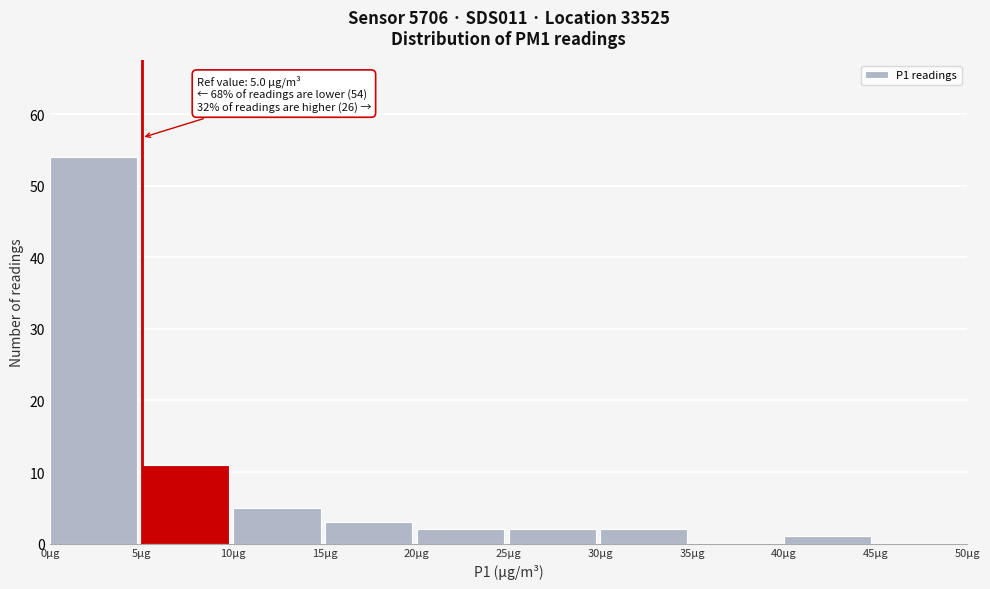

Over which range of the x-axis is the bar tallest?

0 to 5